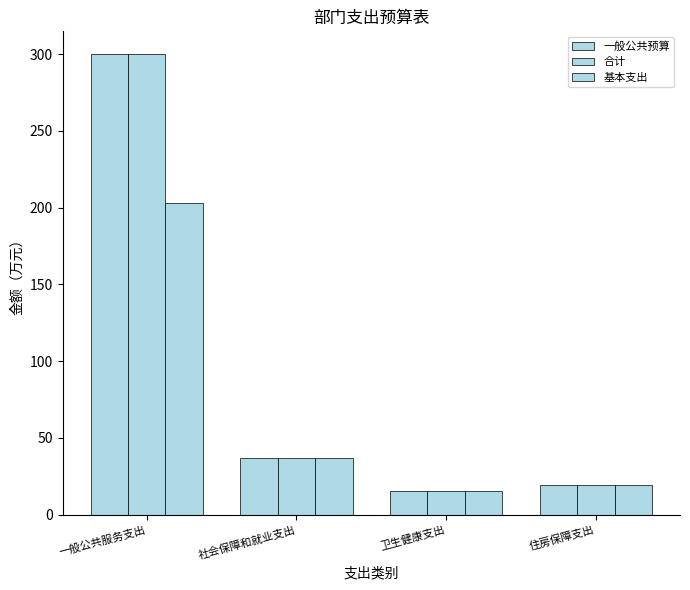

At which label is 合计 closest to 157?

社会保障和就业支出